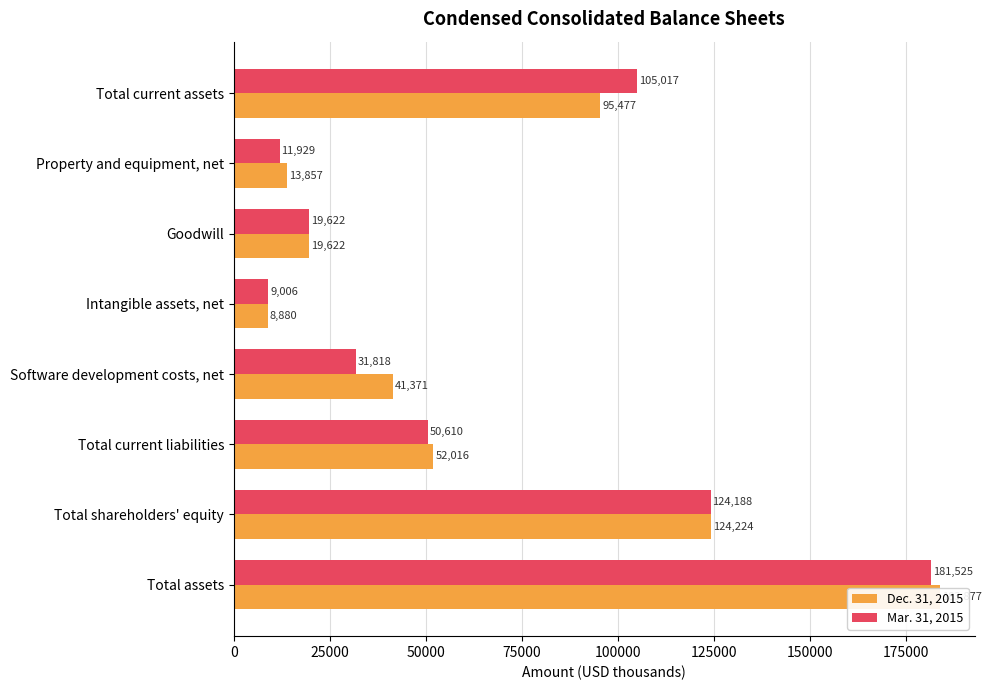

Which series has the largest total across all categories?

Dec. 31, 2015